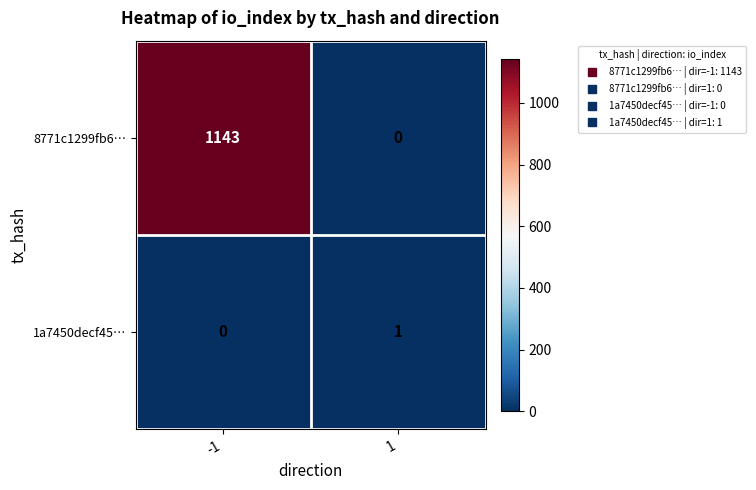

Count the number of categories in the chart.

2